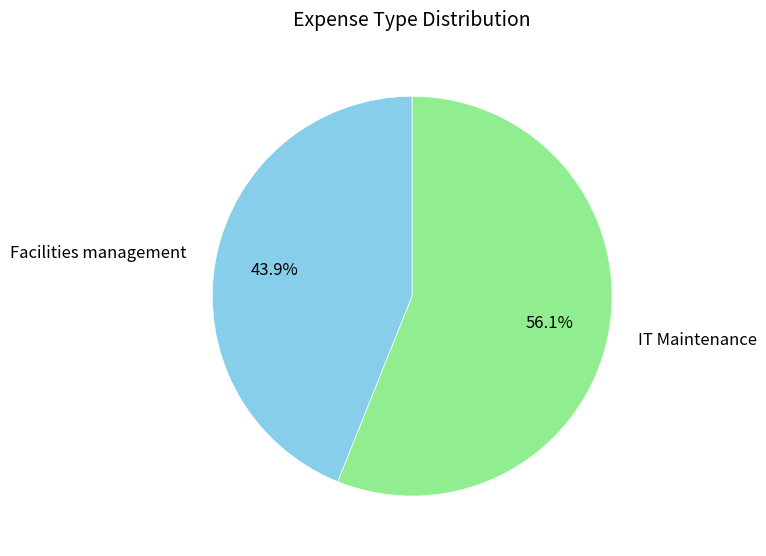

What is the smallest slice in the pie chart?

Facilities management